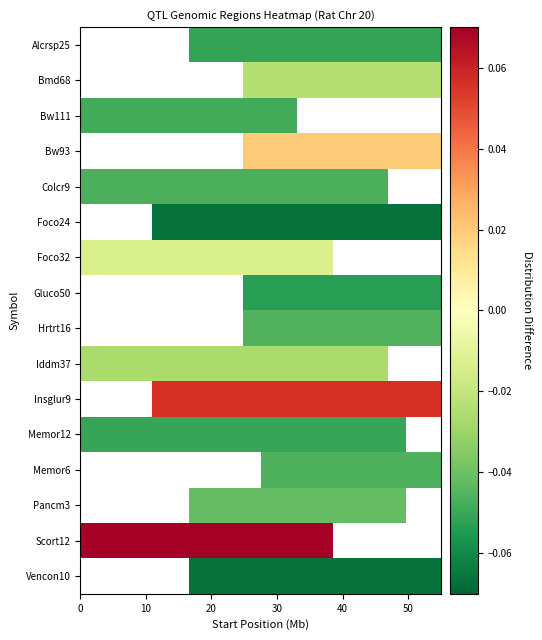

What is the maximum value shown in the chart?

0.1